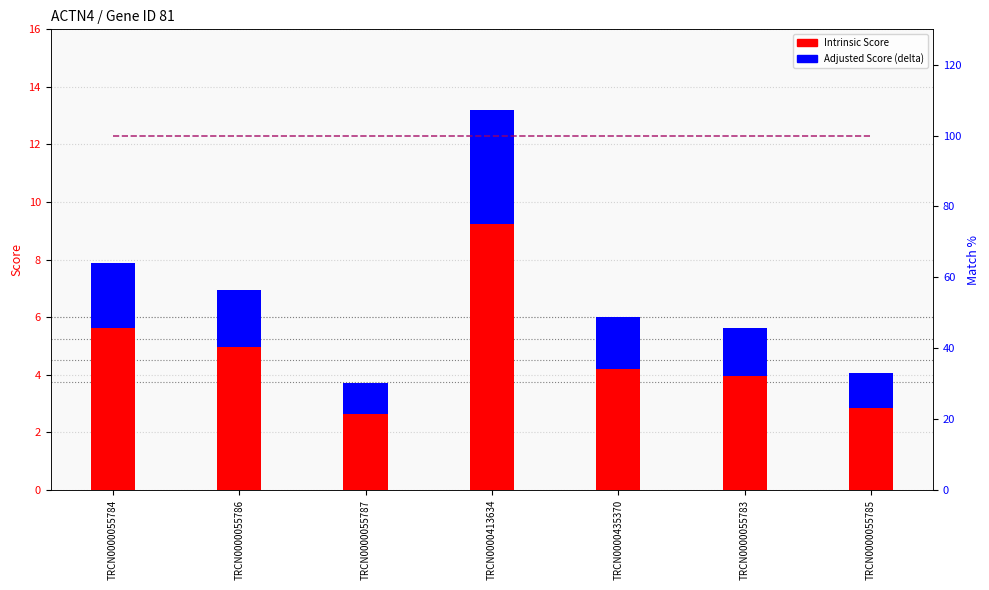

What is the difference between the second highest and second lowest values in the Intrinsic Score series?

2.0